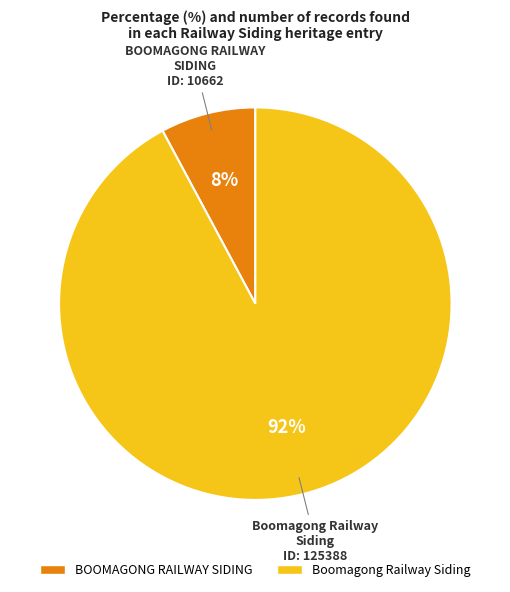

Which category accounts for the majority?

Boomagong Railway Siding